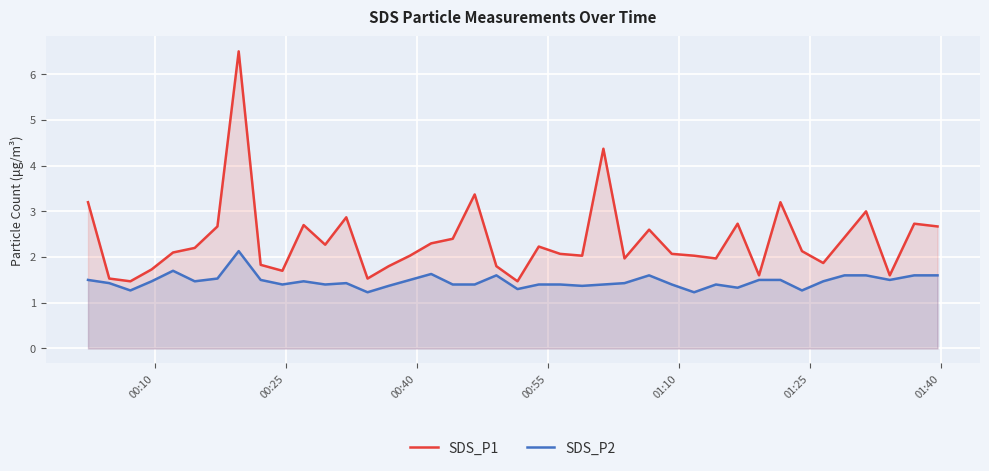

How many distinct data groups are displayed?

2